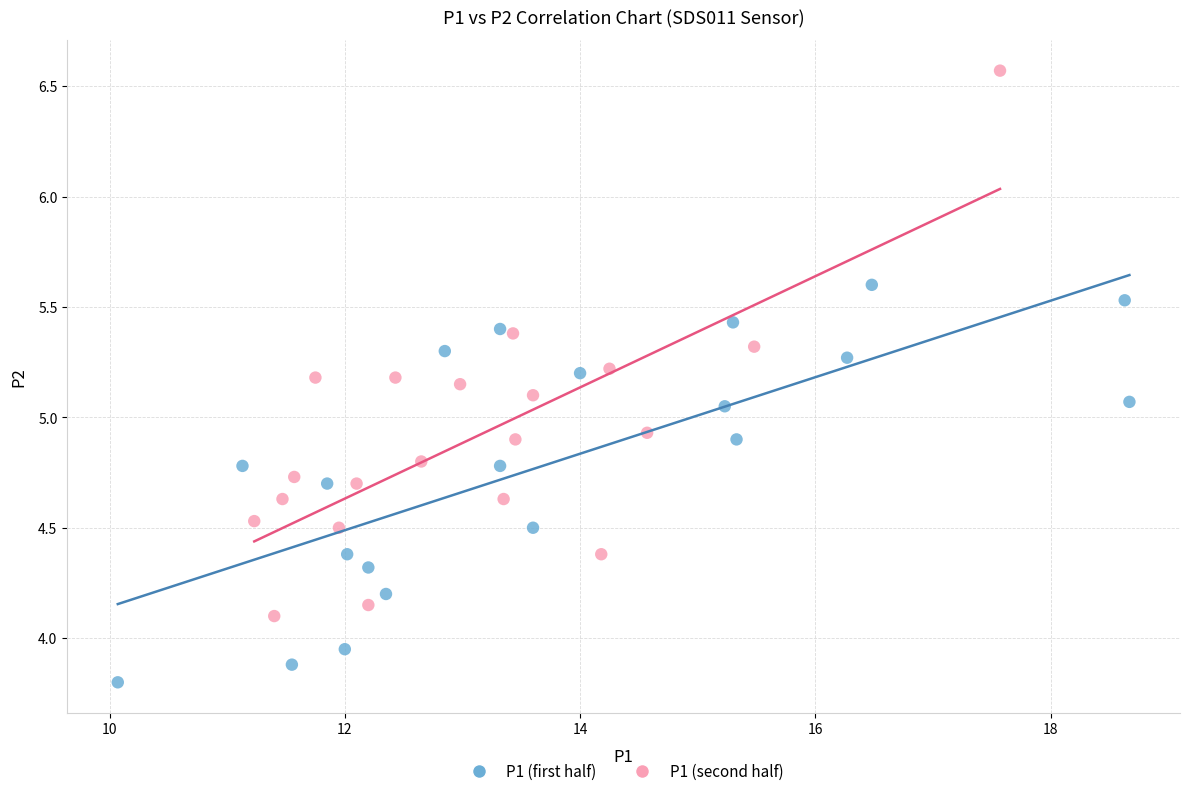

Which series contains the lowest Y value?

P1 (first half)